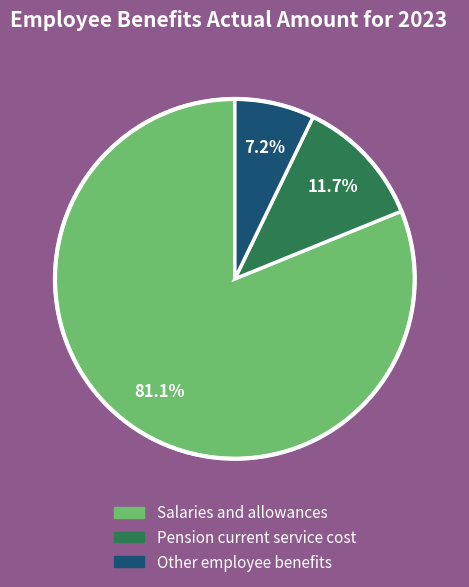

Which category has the smallest portion of the pie?

Other employee benefits